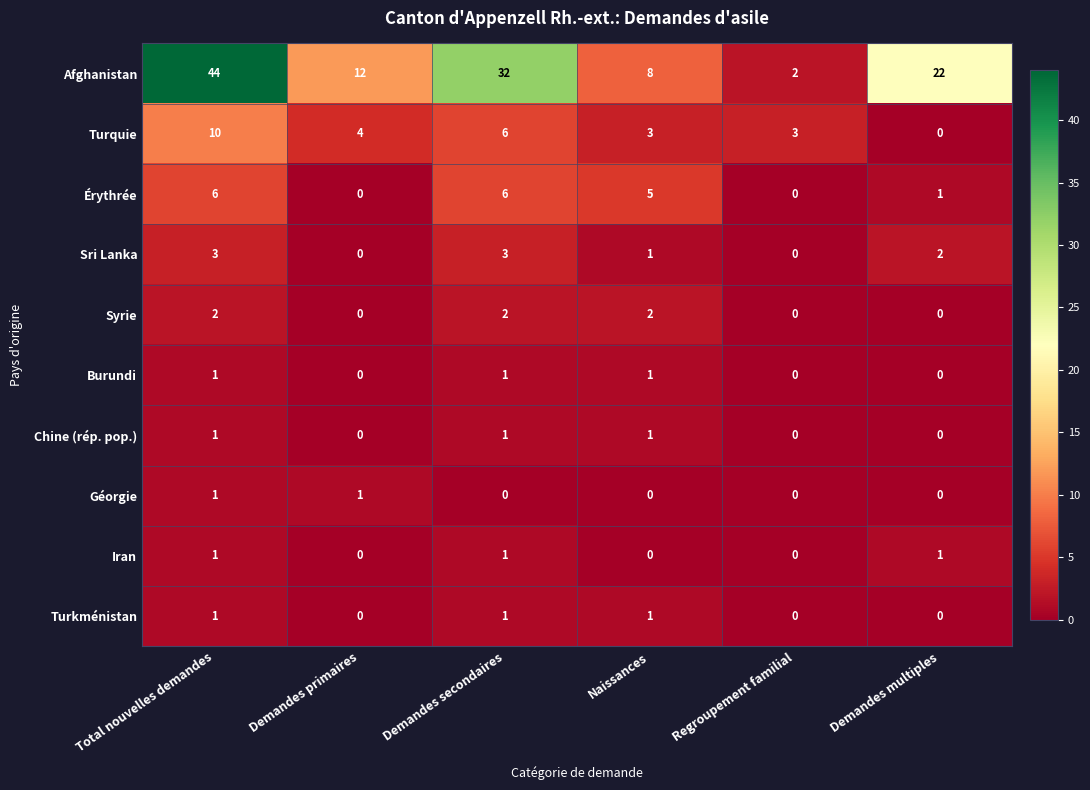

How many categories are shown in the chart?

6